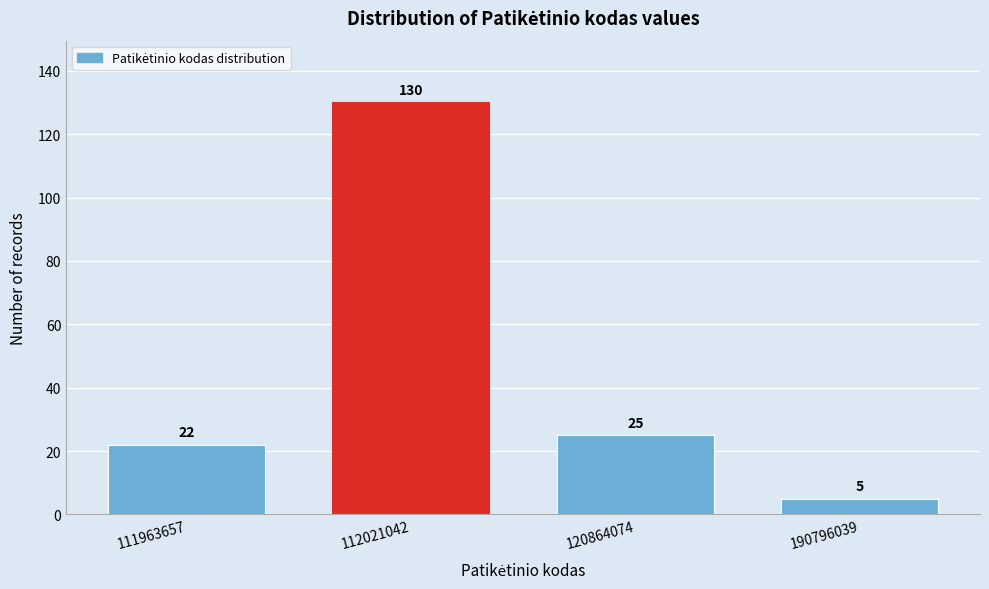

Reading left to right, transcribe all the data shown in this chart.

22	130	25	5